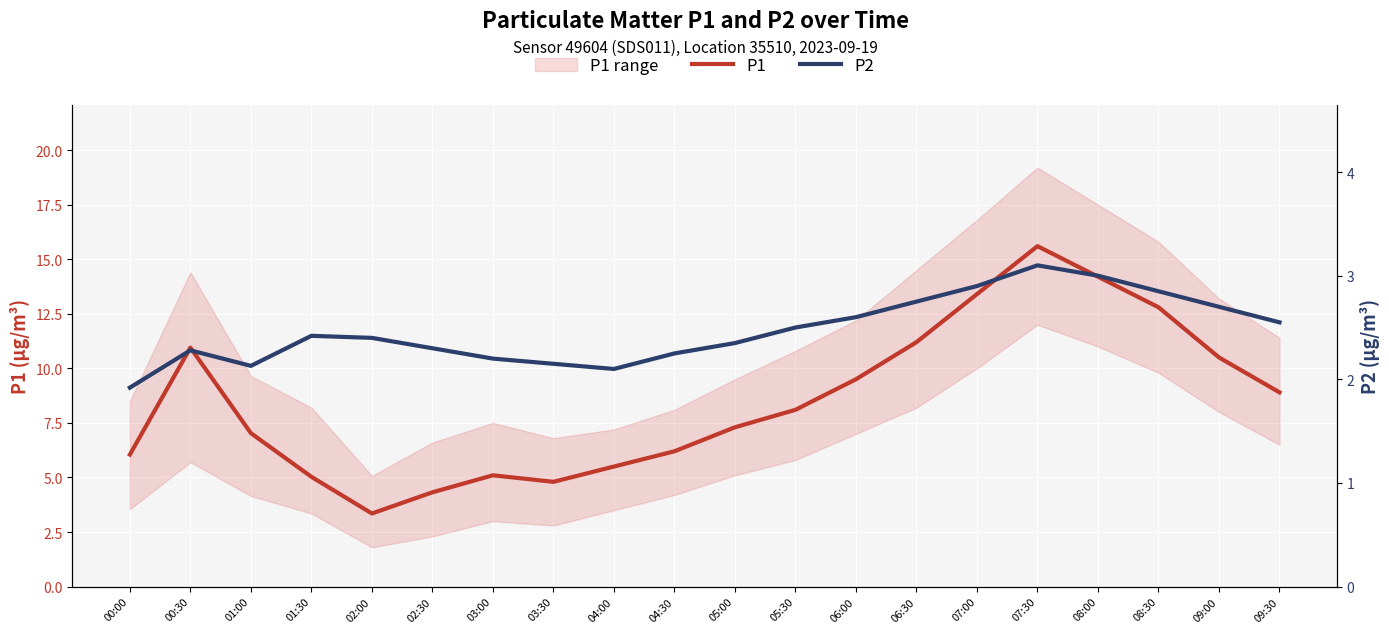

How many lines are shown in the chart?

2